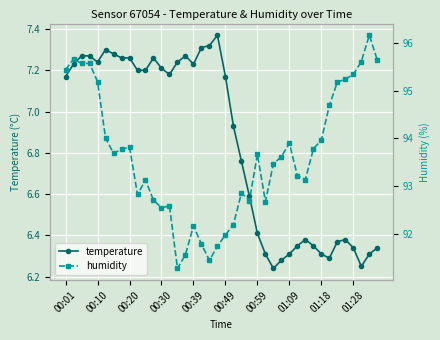

At which label does temperature first exceed 7?

00:01